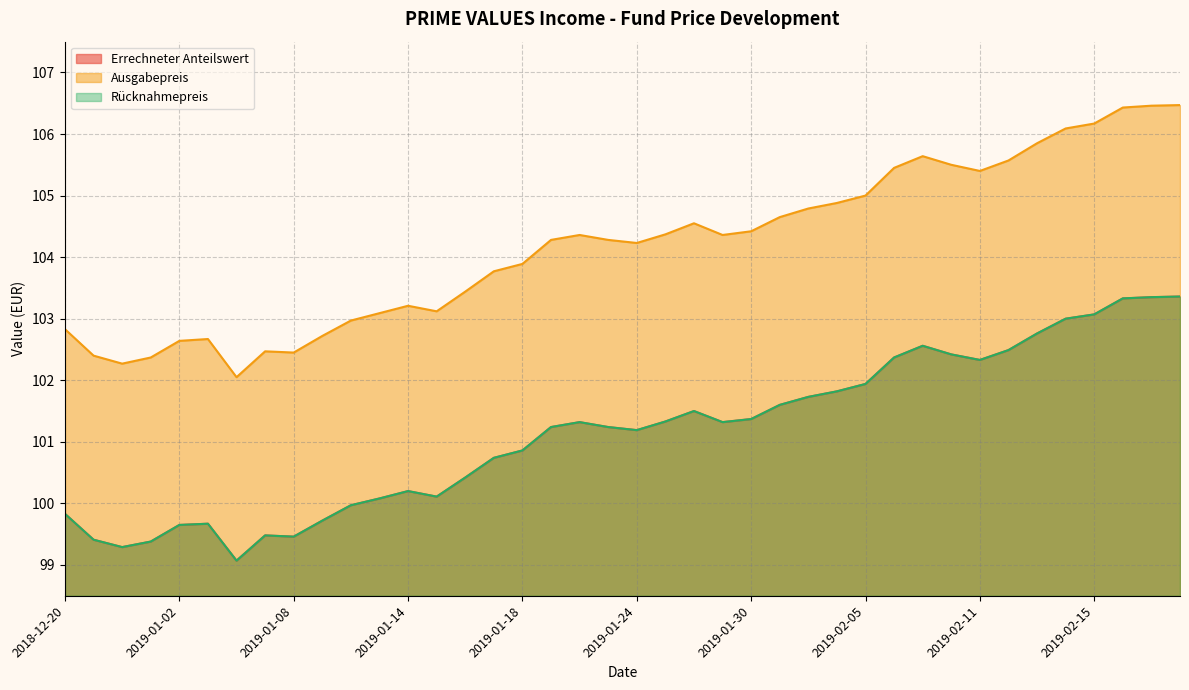

What is the sum of the Rücknahmepreis values at 2019-01-23 and 2019-01-18?

202.1